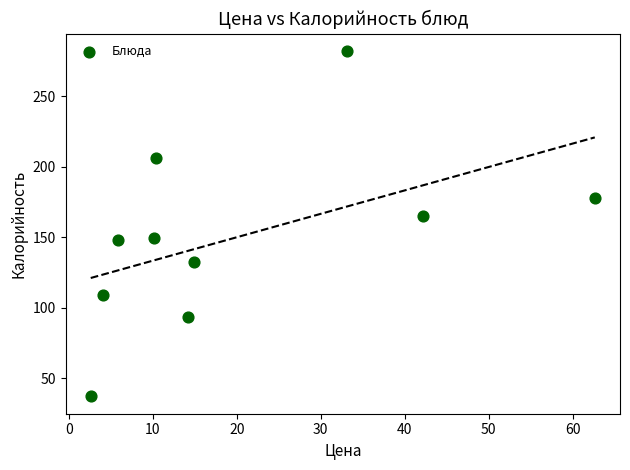

What is the average X value?

20.0